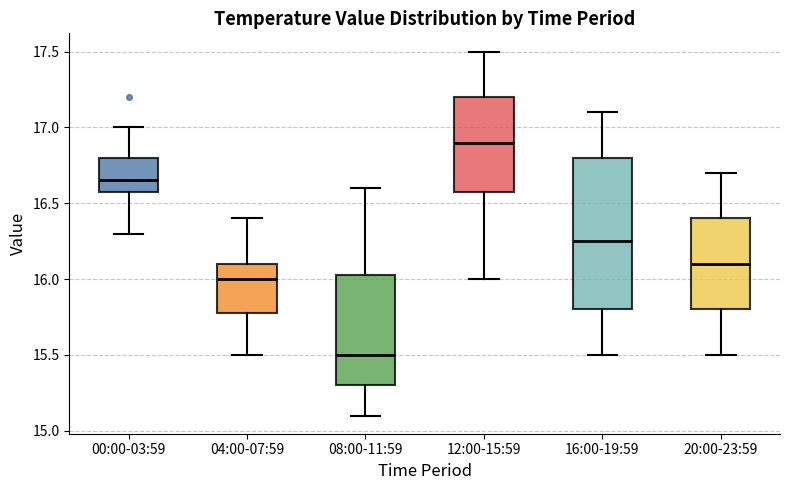

Where does the median line of the box for 16:00-19:59 sit on the y-axis? The values are not printed on the chart, so give them approximately, as read against the axis.

16.25